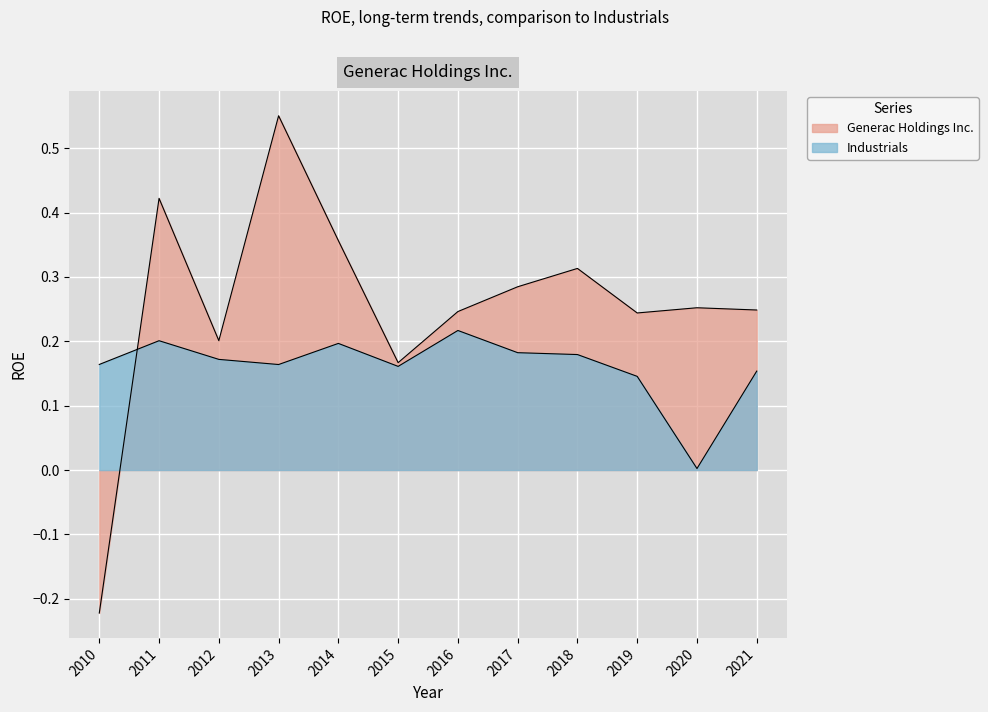

In Generac Holdings Inc., how many points are higher than both neighbors (excluding endpoints)?

4